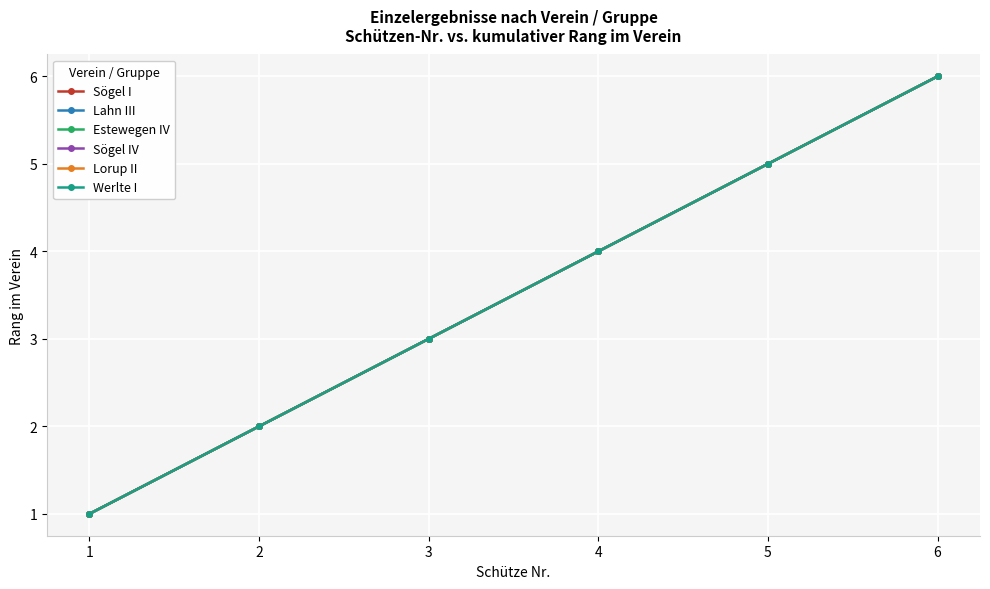

List the series in order of their peak value, highest first.

Sögel I, Lahn III, Estewegen IV, Sögel IV, Lorup II, Werlte I